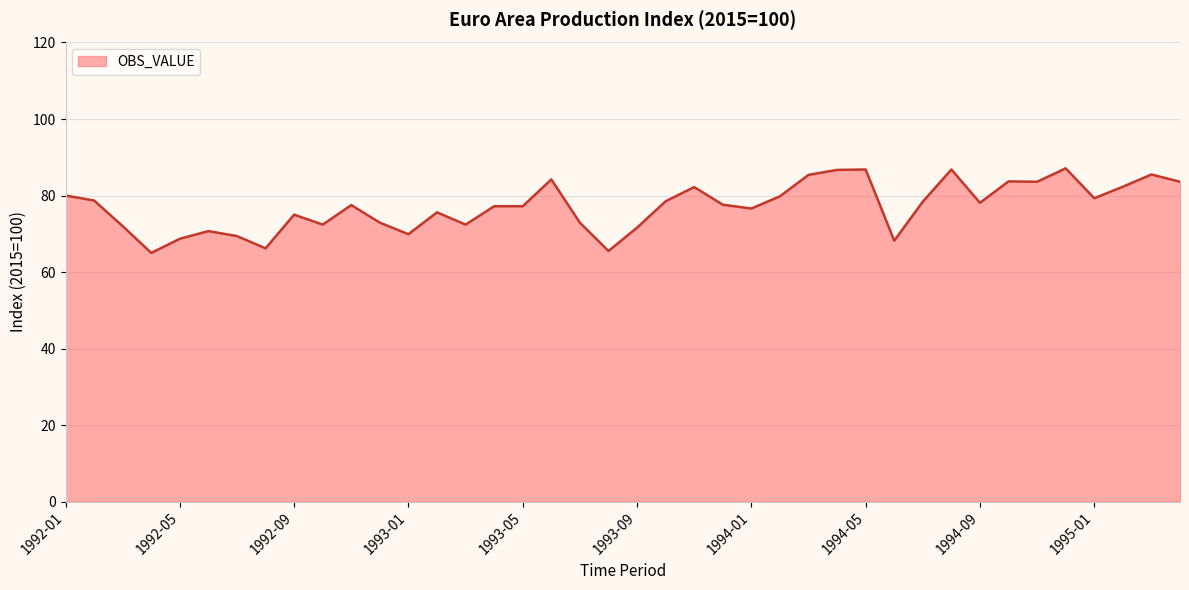

What is the maximum value shown in the chart?

87.1